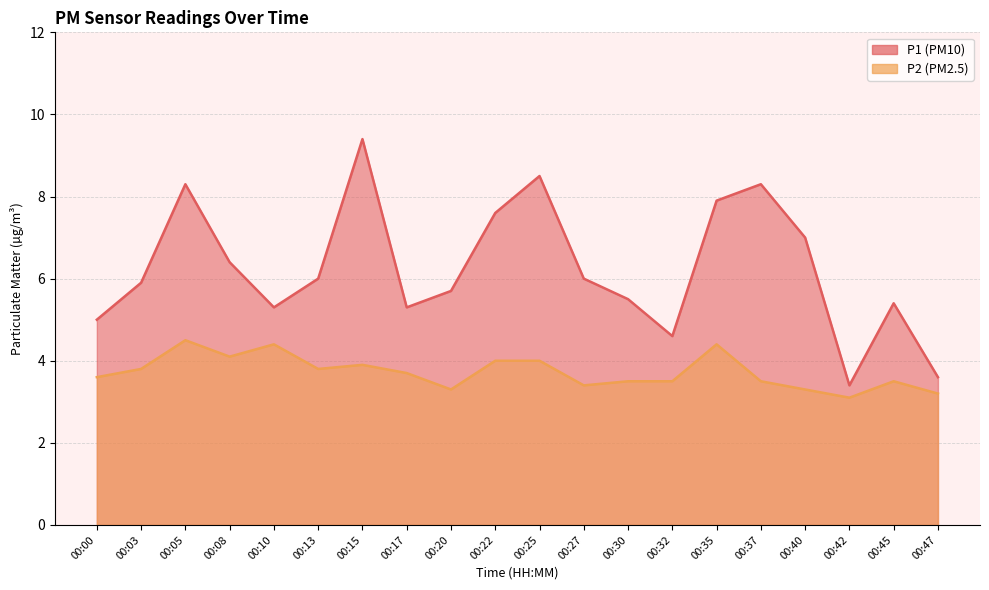

In P1, how many points are lower than both neighbors (excluding endpoints)?

4